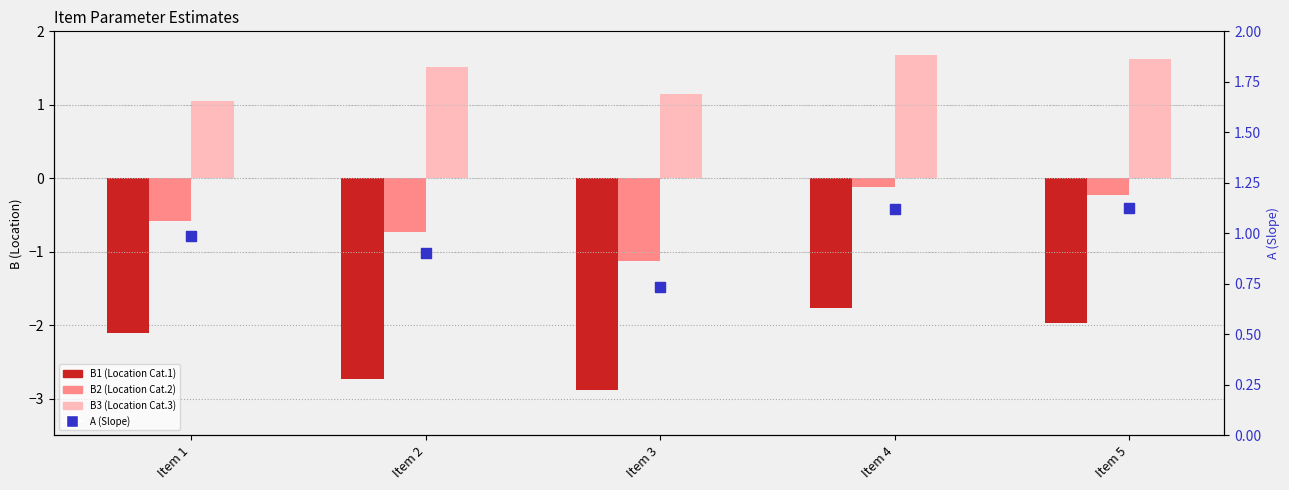

Is the value of A (Slope) at Item 4 greater than the value of B2 (Location Cat.2) at Item 3?

Yes